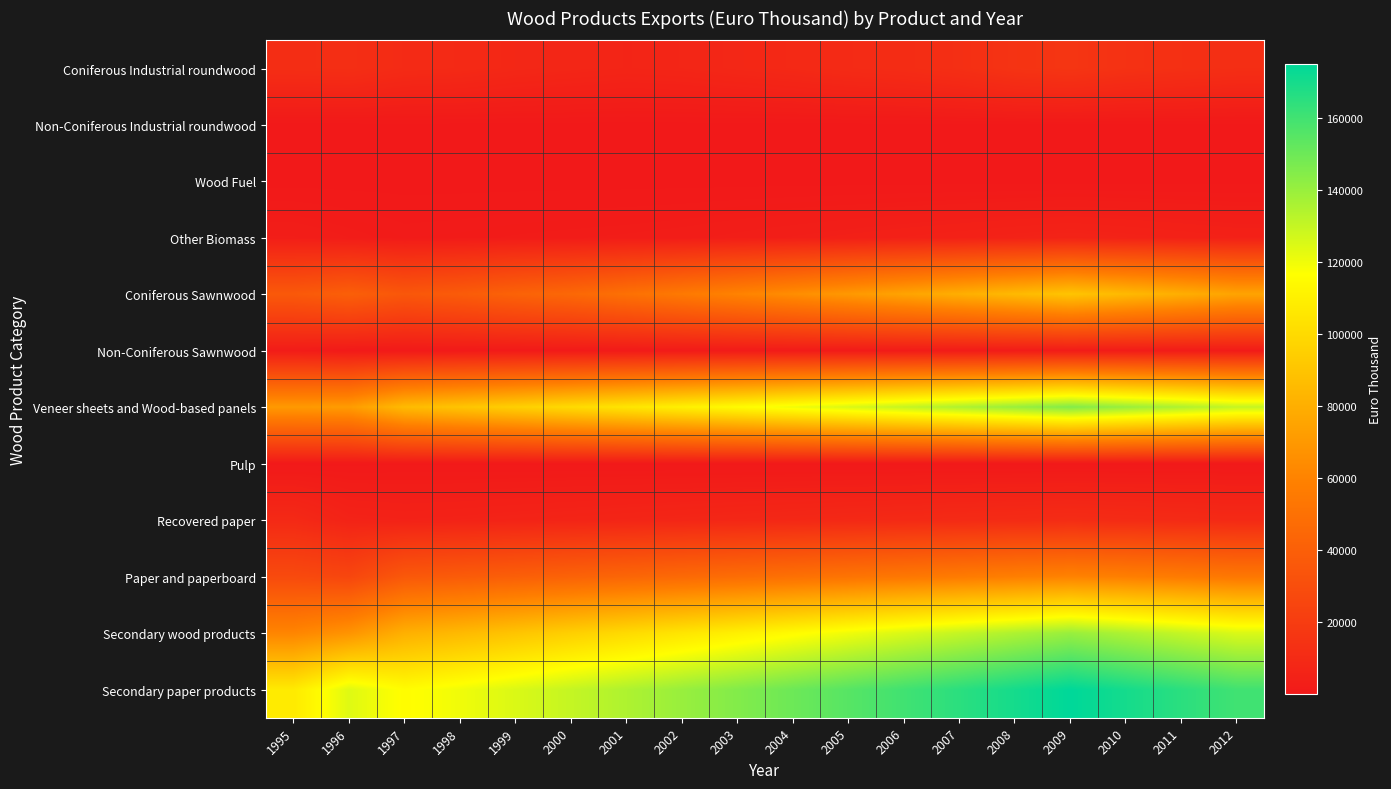

What is the difference between the highest and lowest values at 2004?

149960